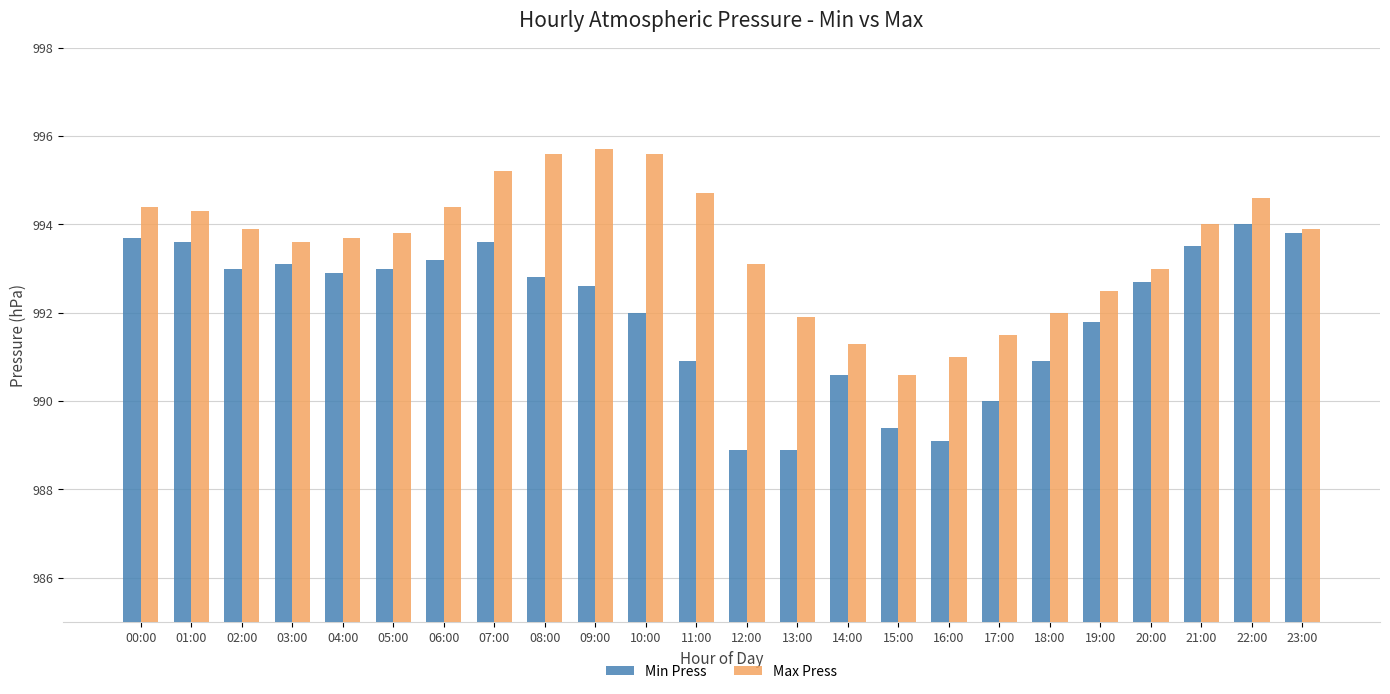

Rank the series by their average value, from highest to lowest.

Max Press, Min Press